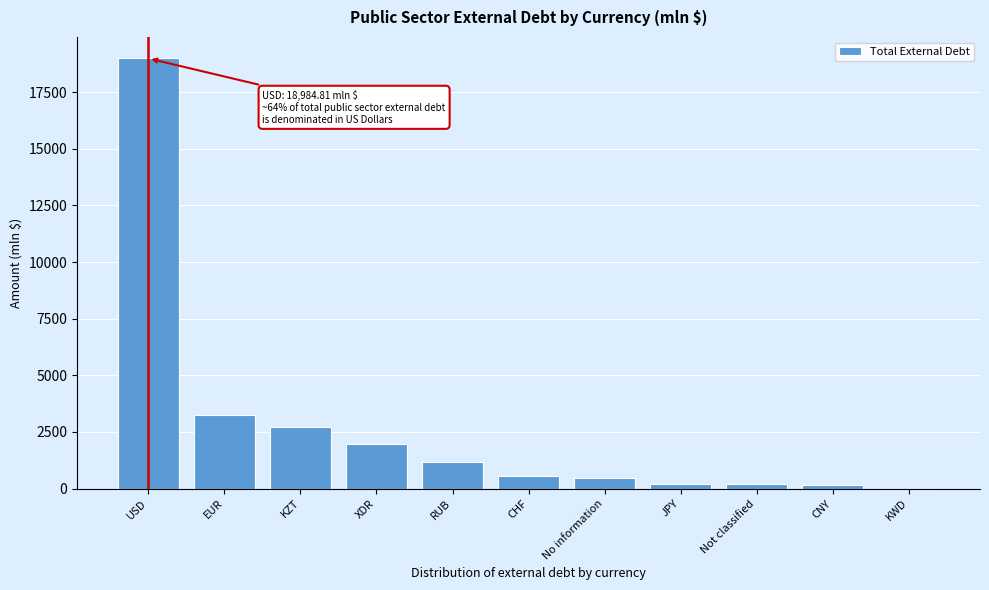

What is the sum of all values?

29664.3